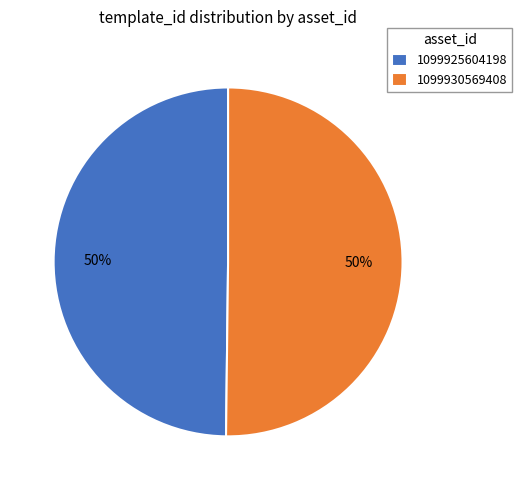

The 1099925604198 slice represents 50% of the pie. True or false?

True